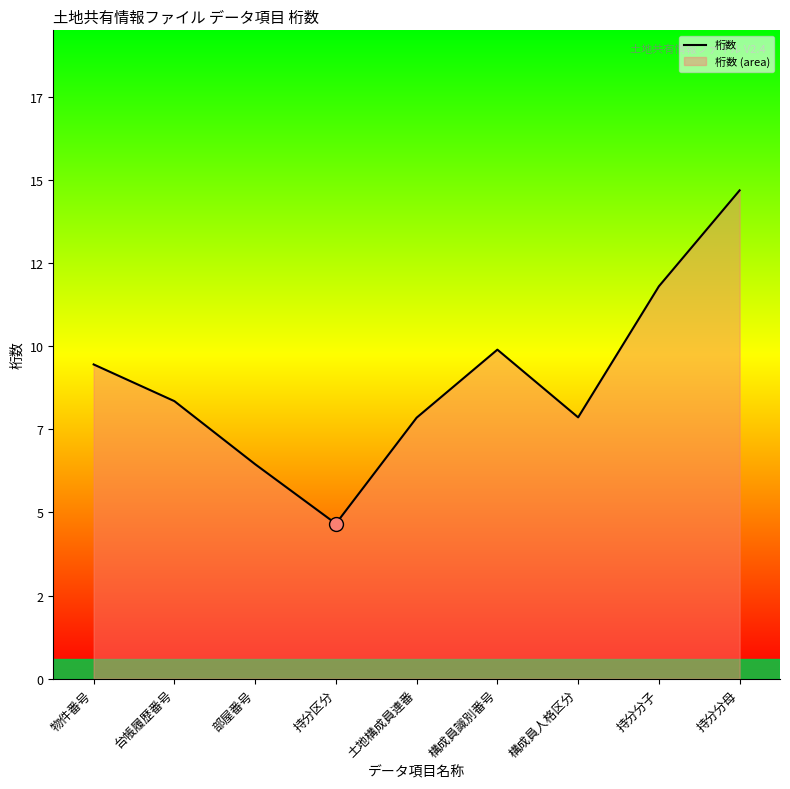

What is the average value?

9.0